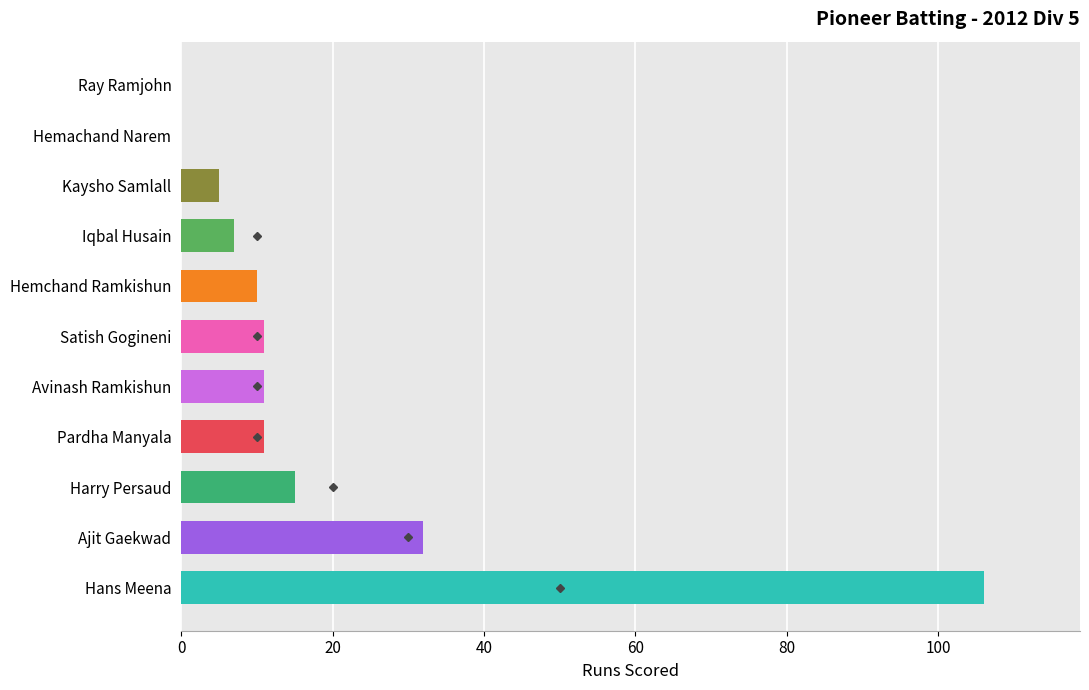

Are the bars horizontal?

Yes